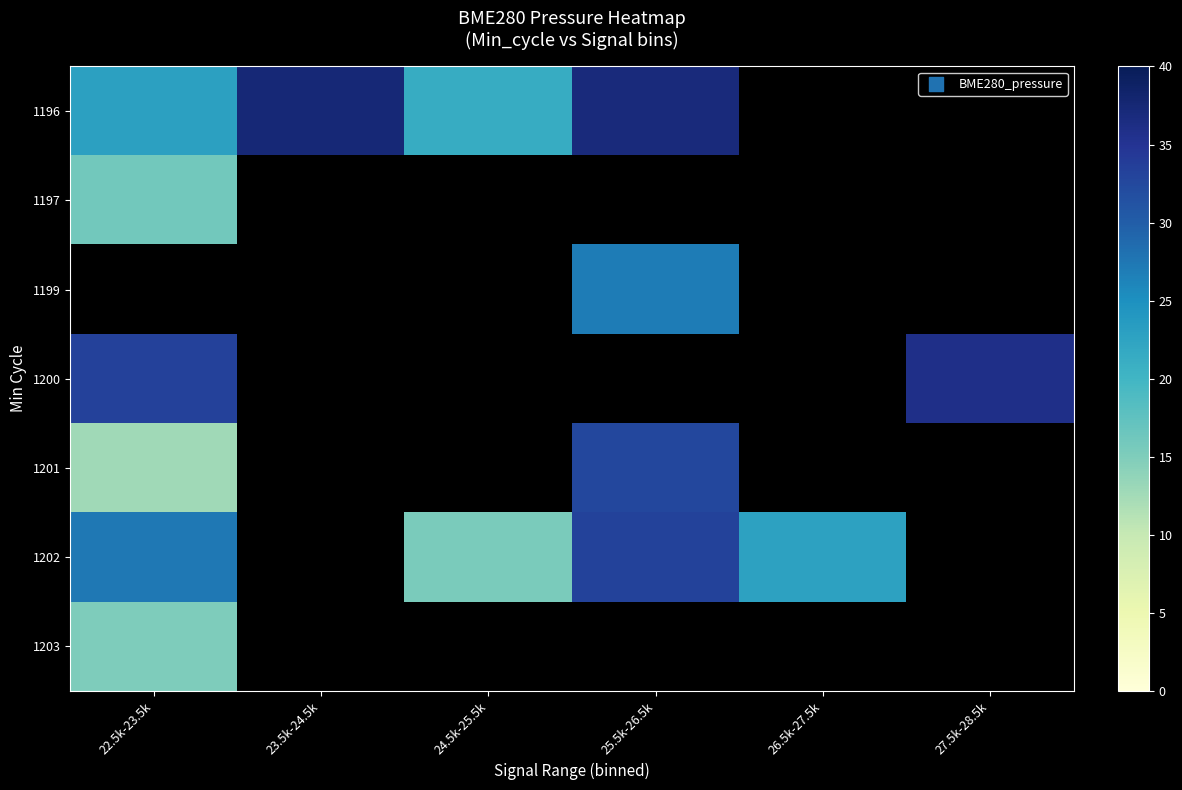

What is the spread (max minus min) of values at 24.5k-25.5k?

6.0